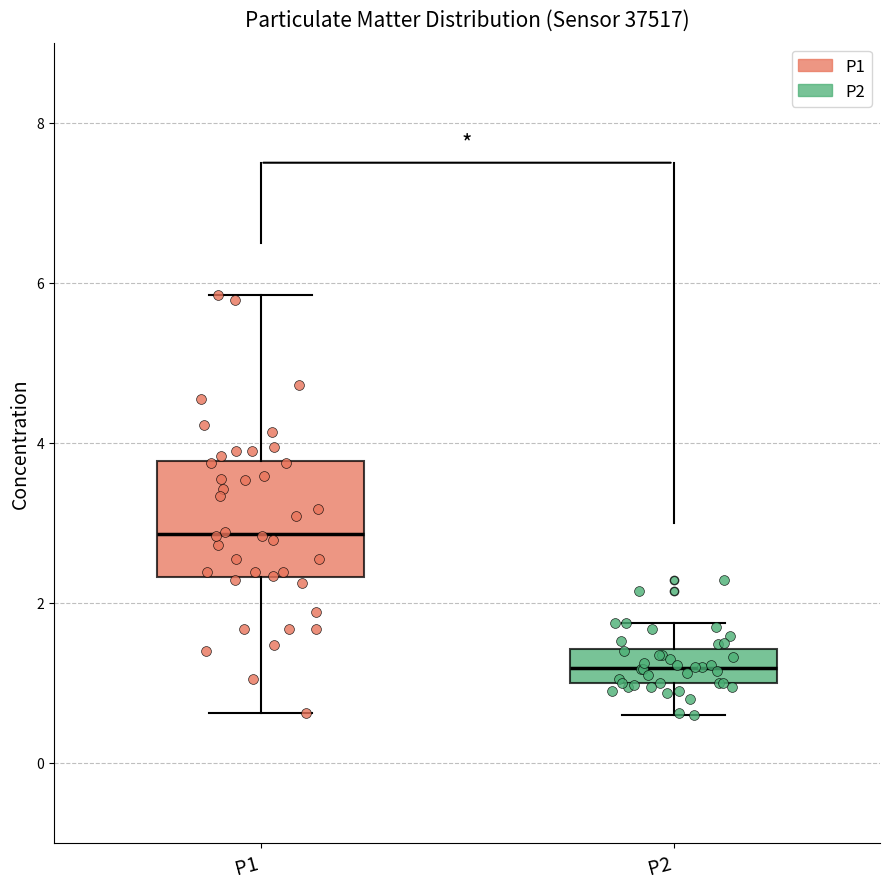

Which box is the tallest, from its lower edge to its upper edge?

P1